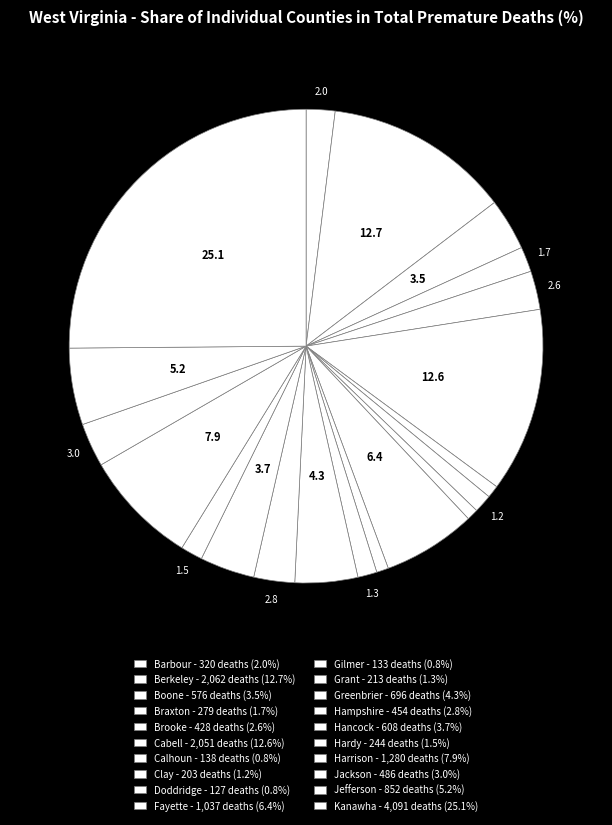

How many segments does this pie chart have?

20